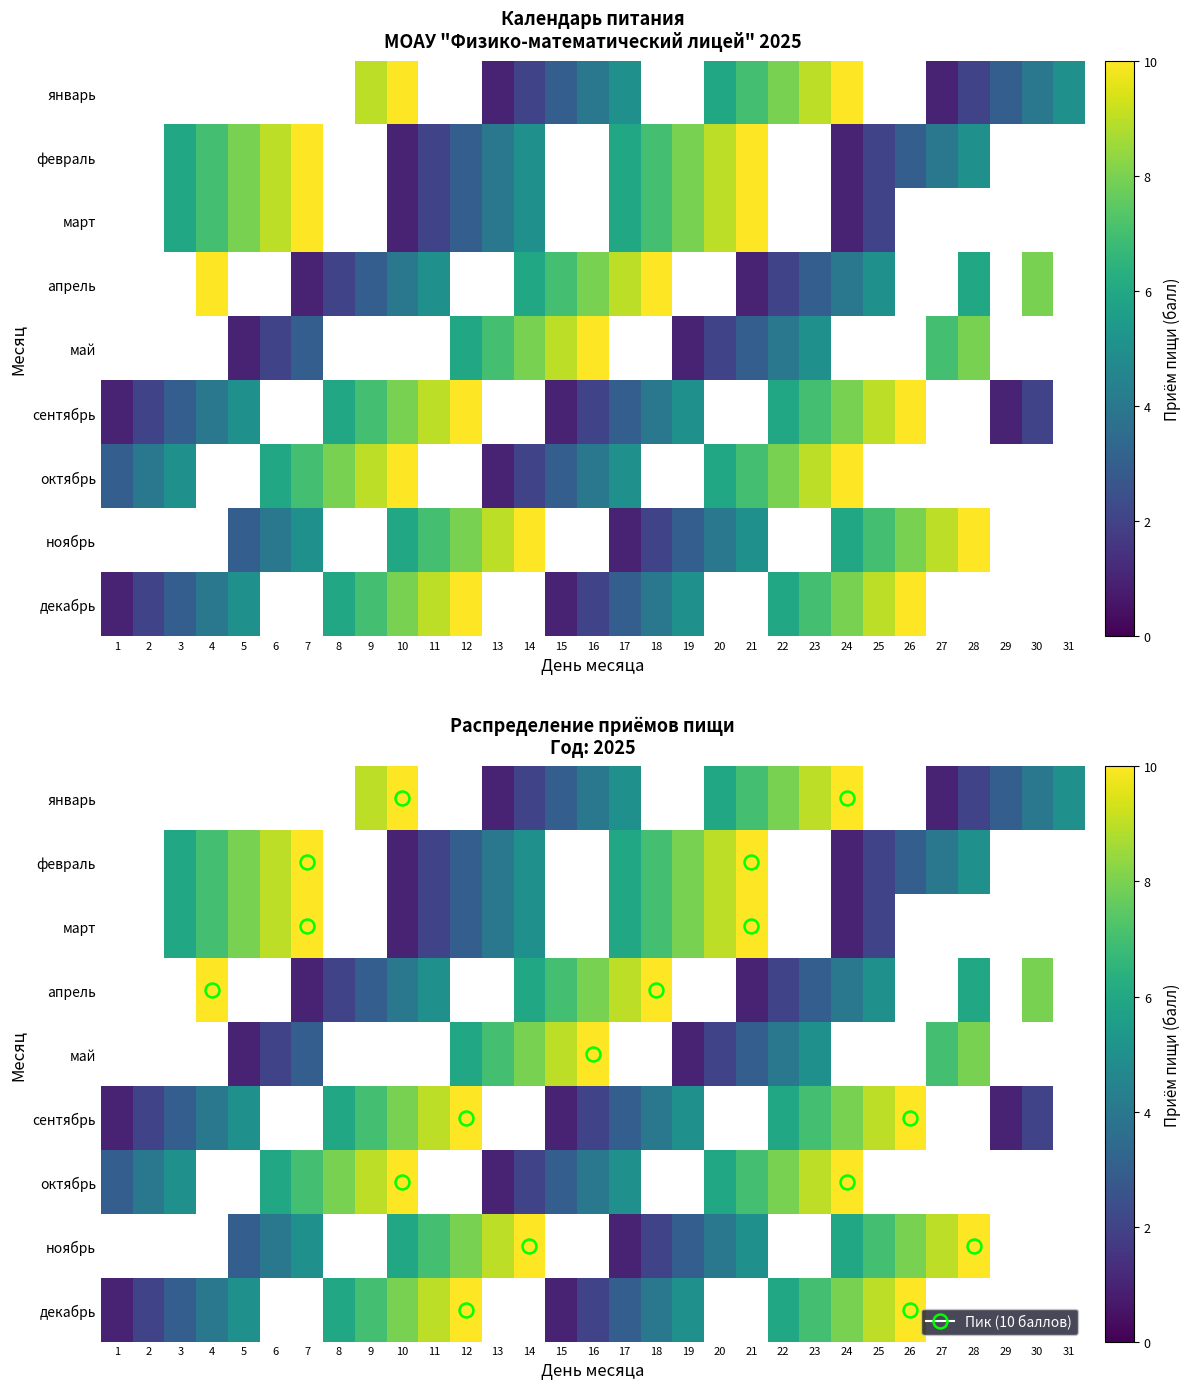

Between 27 and 14, which is larger?

14